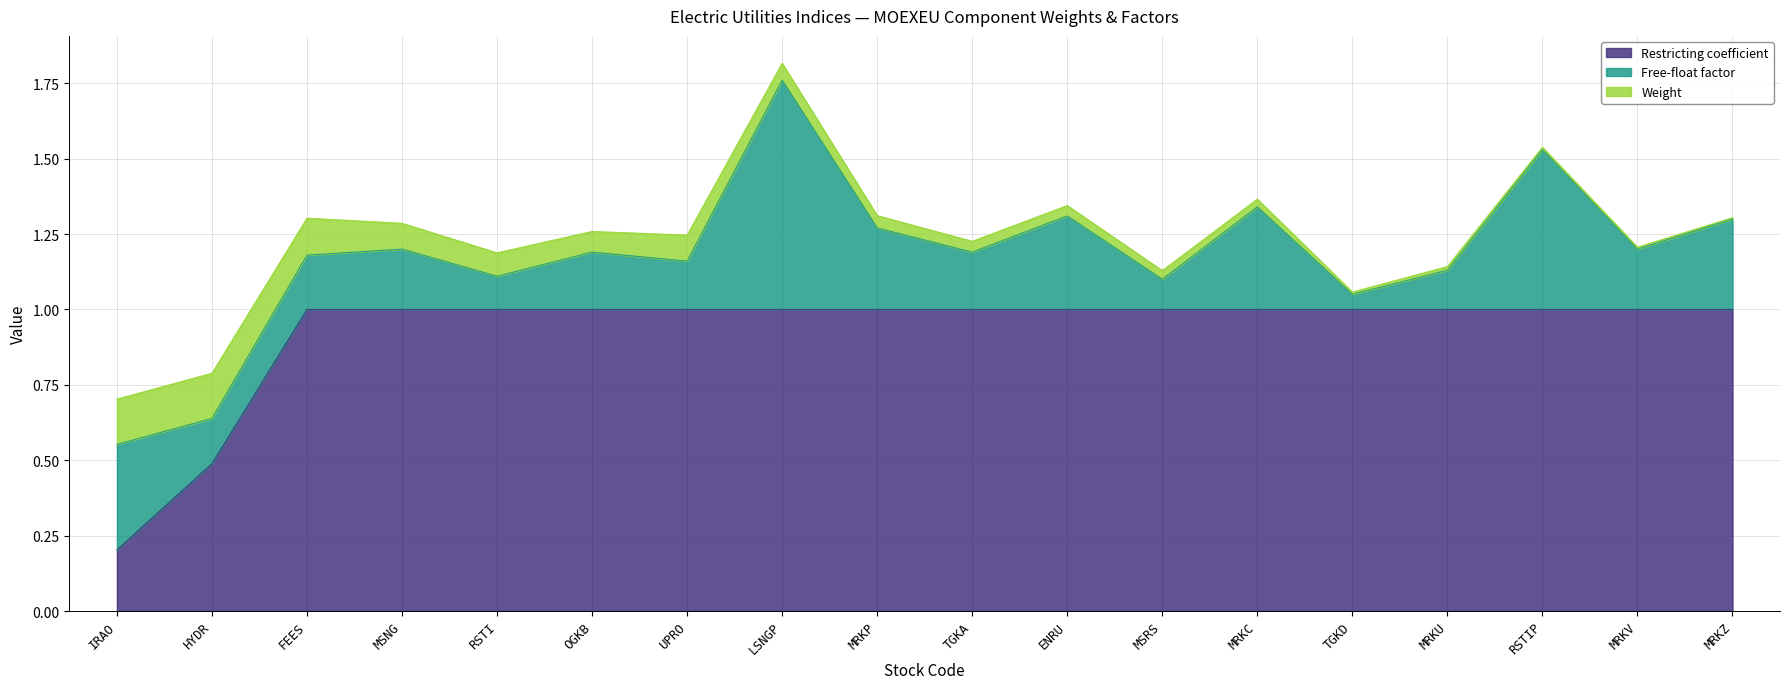

Which series has the largest range (max minus min)?

Restricting coefficient